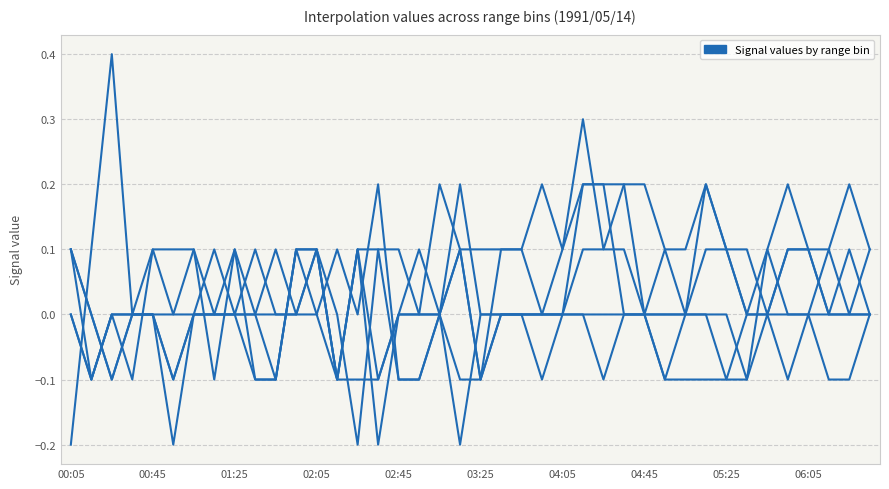

How many lines are shown in the chart?

6